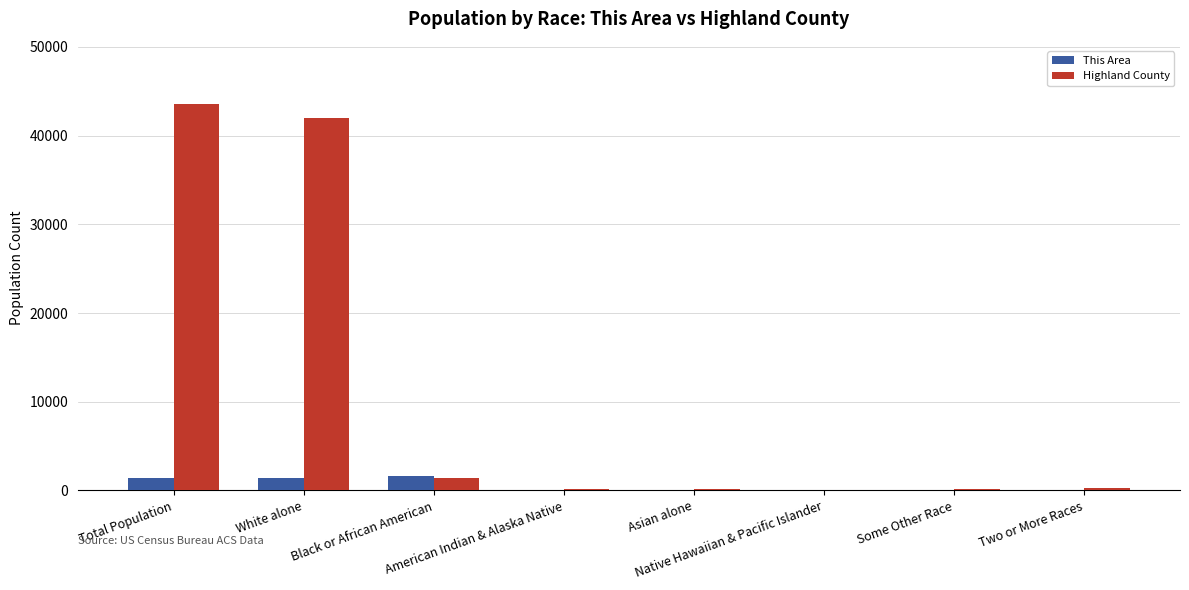

How many groups of bars are there?

8